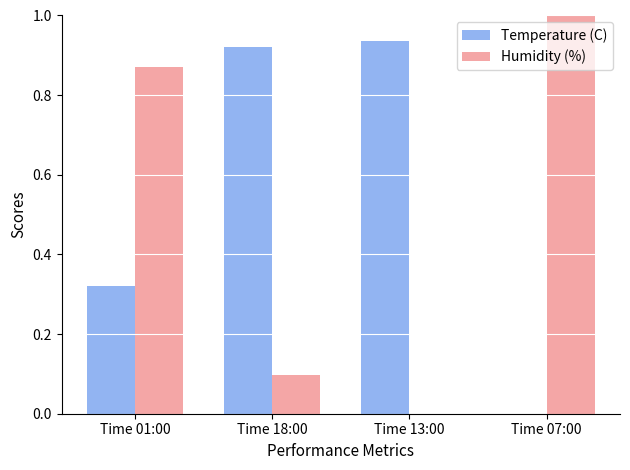

Between Time 18:00 and Time 13:00, which series saw the biggest shift?

Humidity (%)